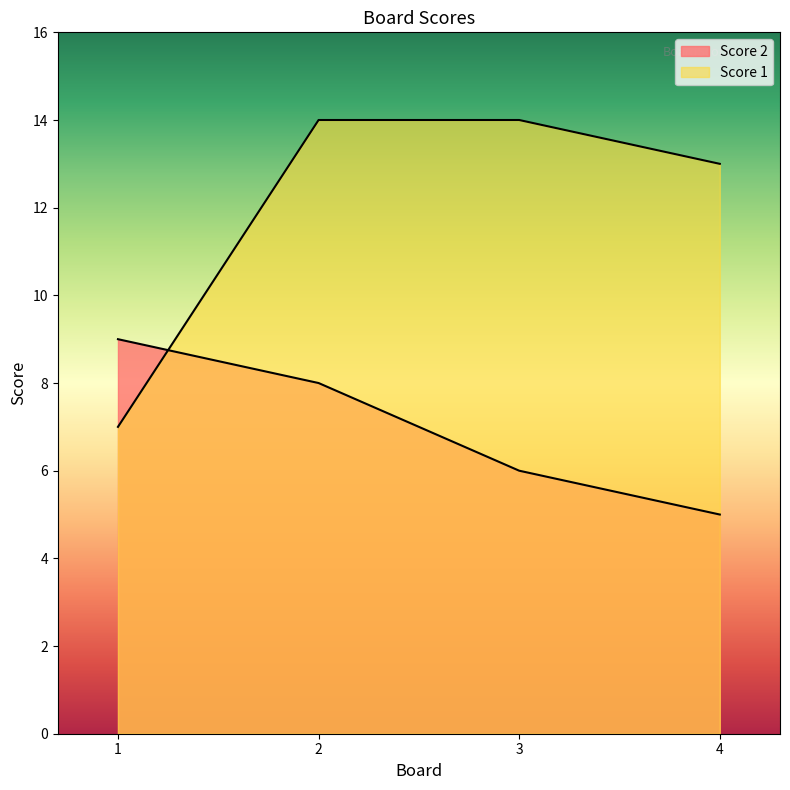

After their last crossing, which series has the higher values: Score 1 or Score 2?

Score 1